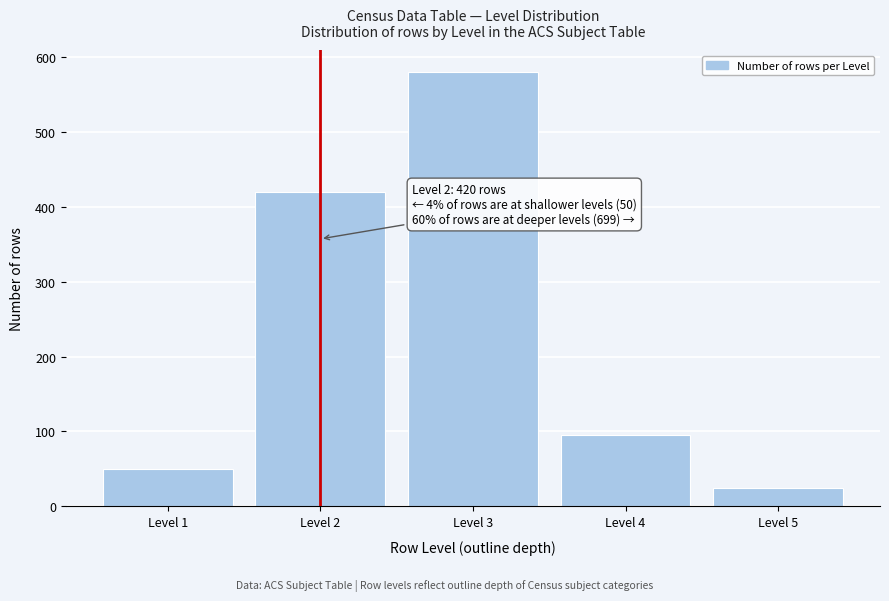

Reading left to right, transcribe all the data shown in this chart.

Level 1=50	Level 2=420	Level 3=580	Level 4=95	Level 5=24